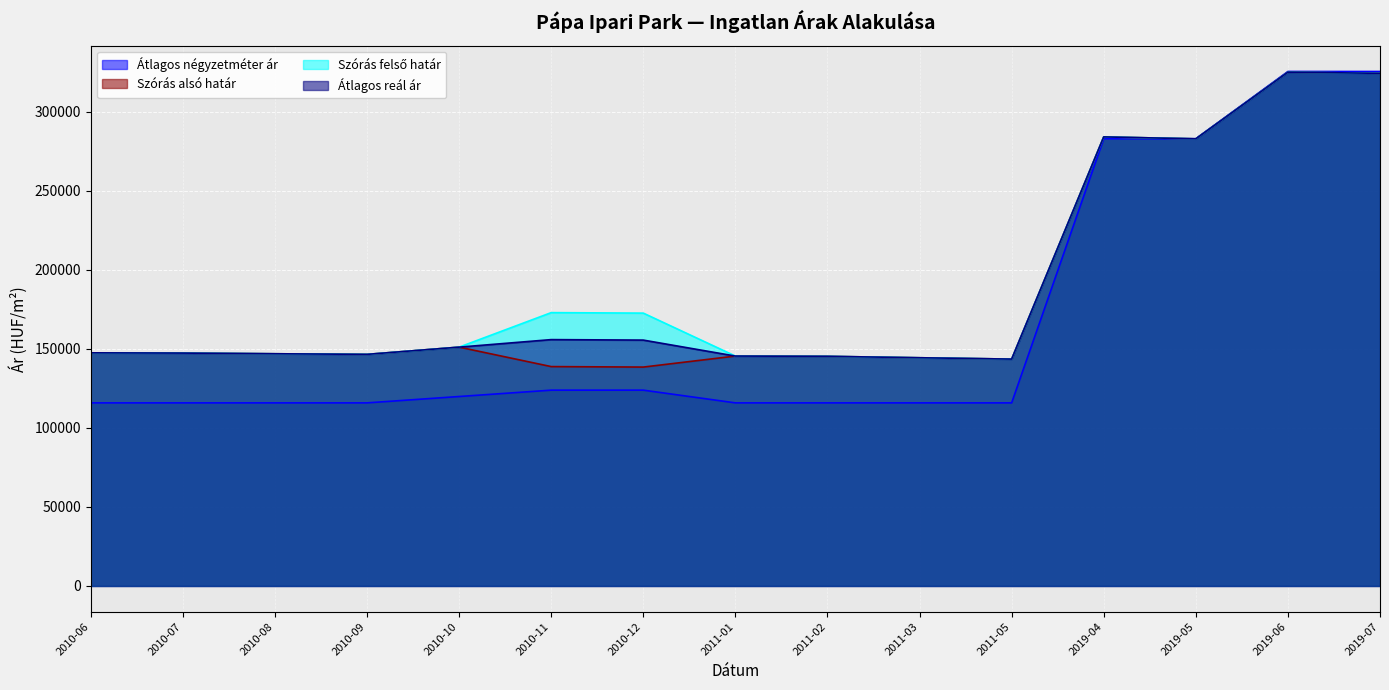

At which category does Átlagos reál ár reach its first local peak?

2010-11